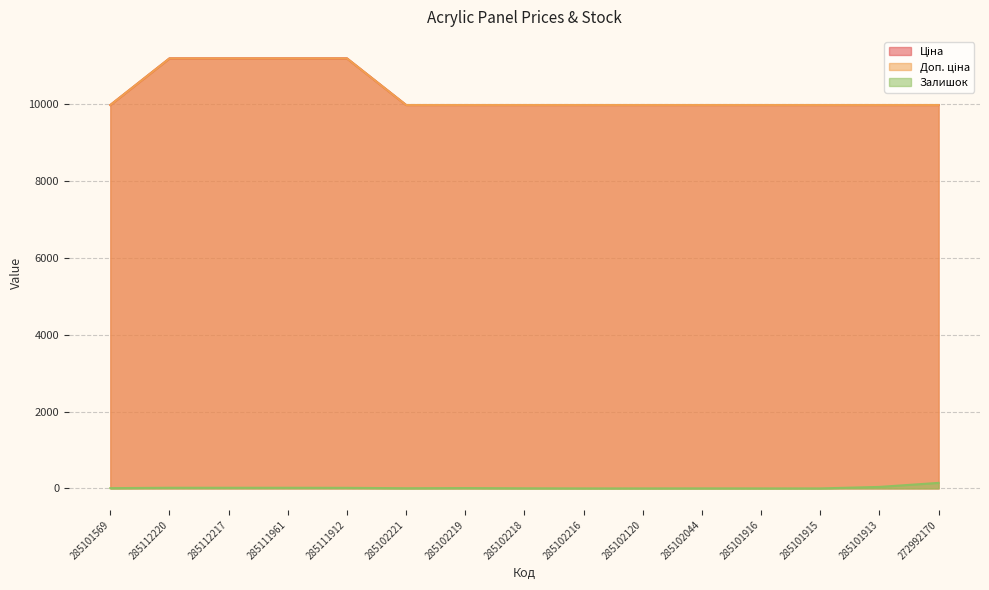

Is the value of Залишок at 285102120 greater than the value of Ціна at 285102221?

No